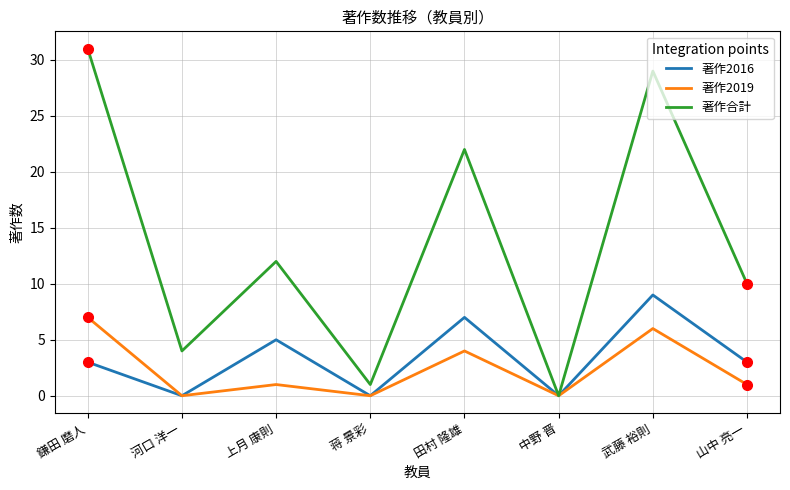

Where is 著作2019 nearest to the value 3?

田村 隆雄